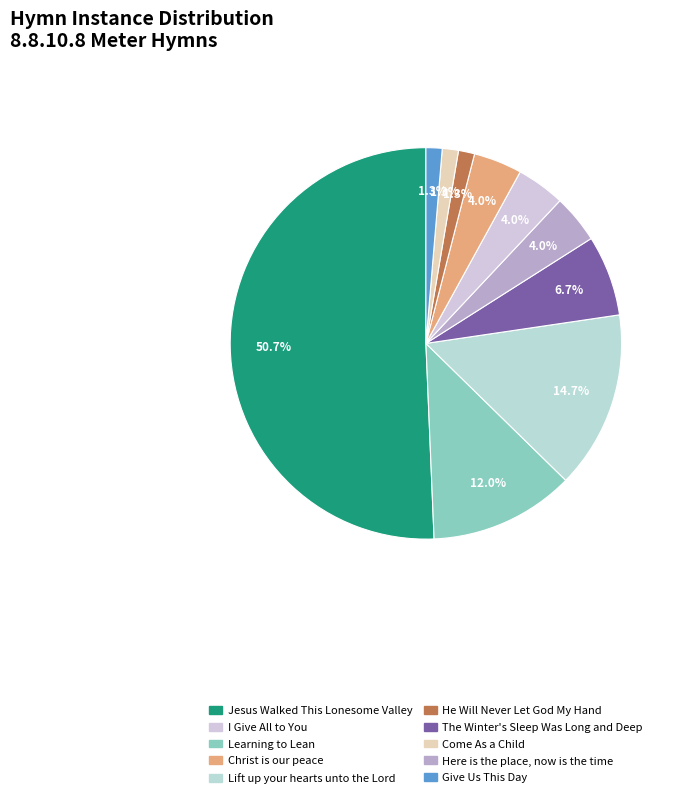

Which slice is the largest?

Jesus Walked This Lonesome Valley